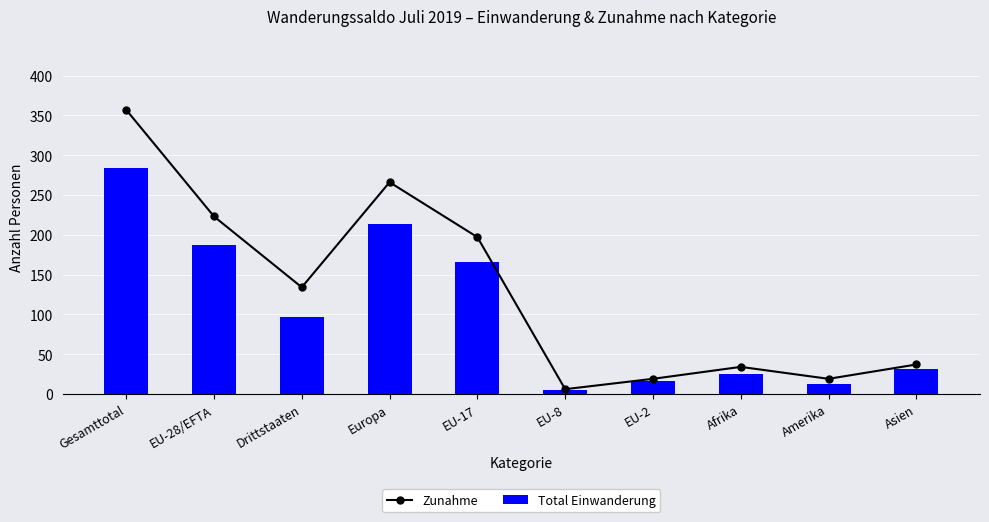

What is the spread (max minus min) of values at EU-17?

31